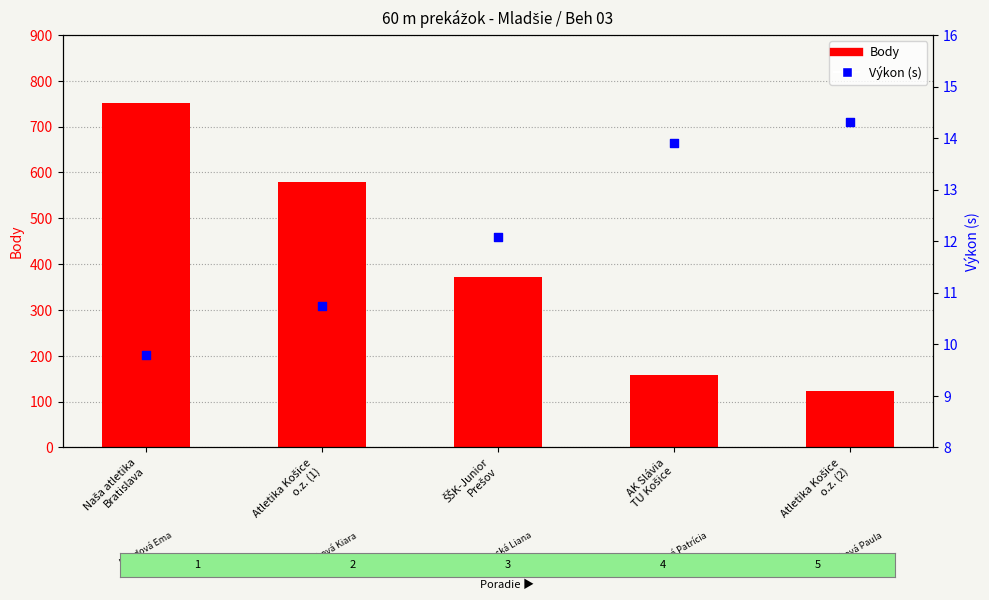

Is the value of Výkon (s) at Atletika Košice
o.z. (1) greater than the value of Body at AK Slávia
TU Košice?

No